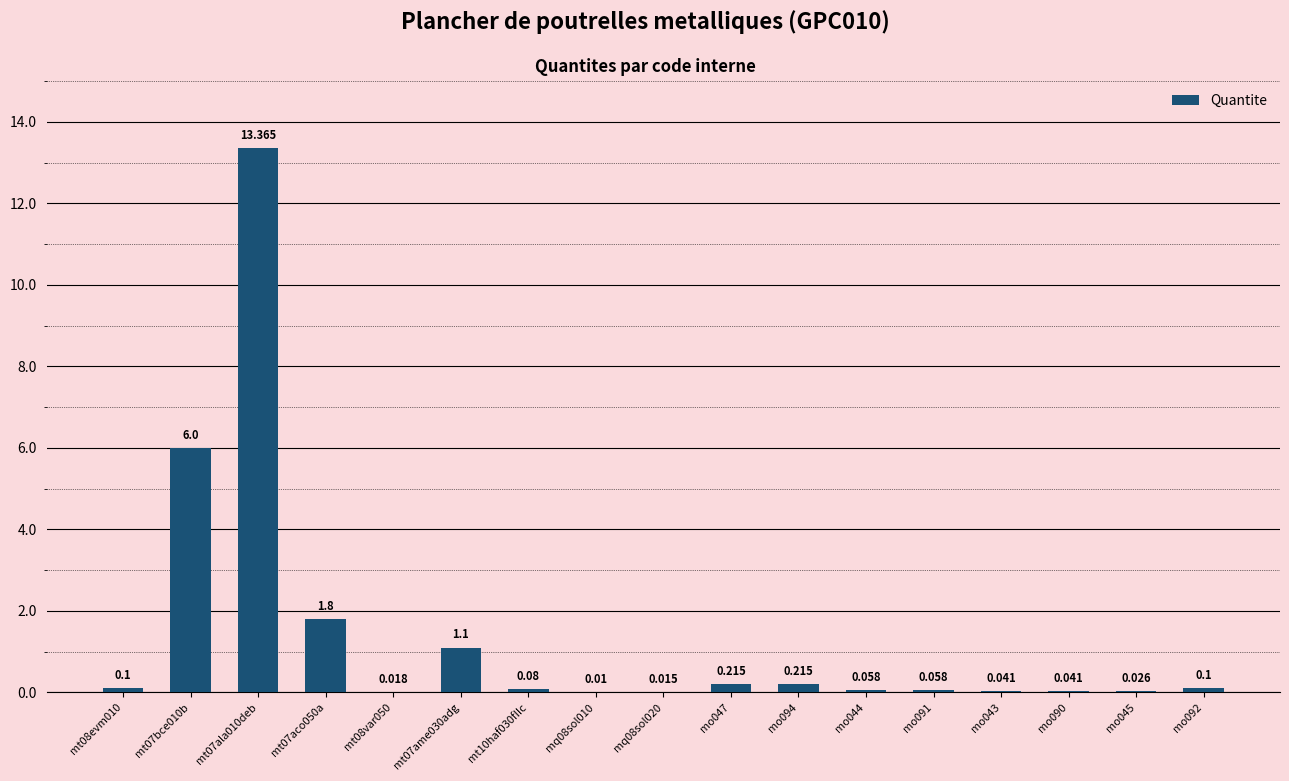

What is the label of the 15th bar from the right?

mt07ala010deb